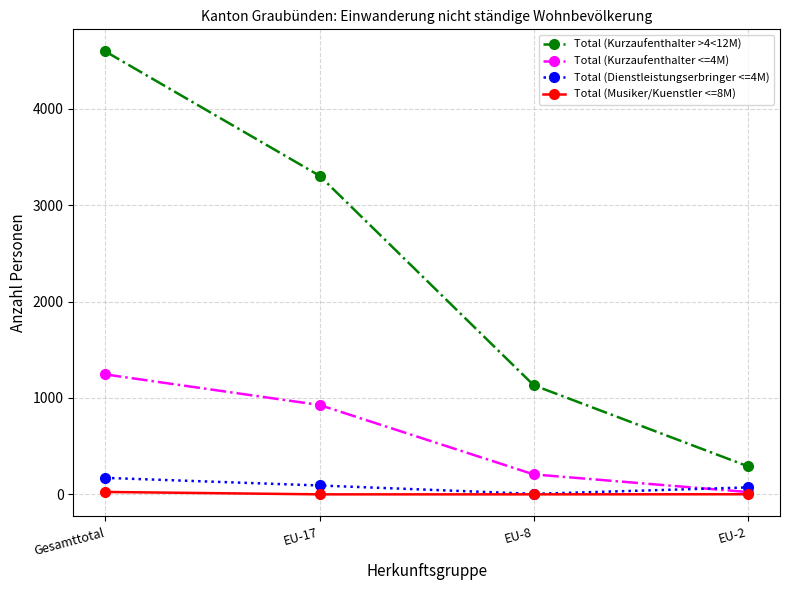

The value of Total (Kurzaufenthalter >4<12M) at Gesamttotal is 4594. True or false?

True